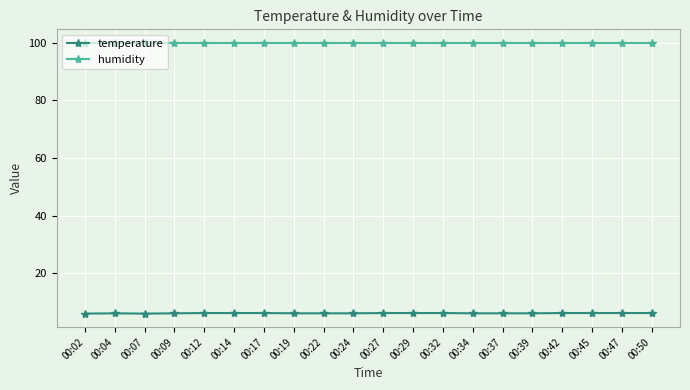

Which series has the largest total across all categories?

humidity